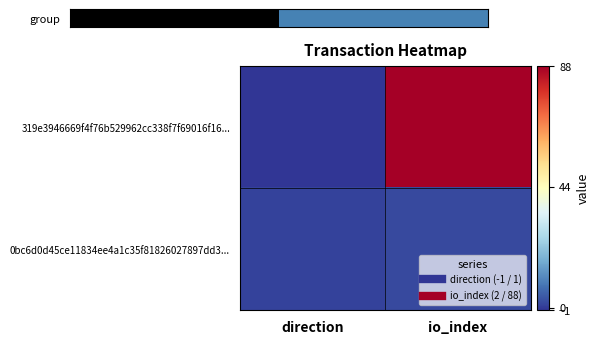

How many categories are shown in the chart?

2